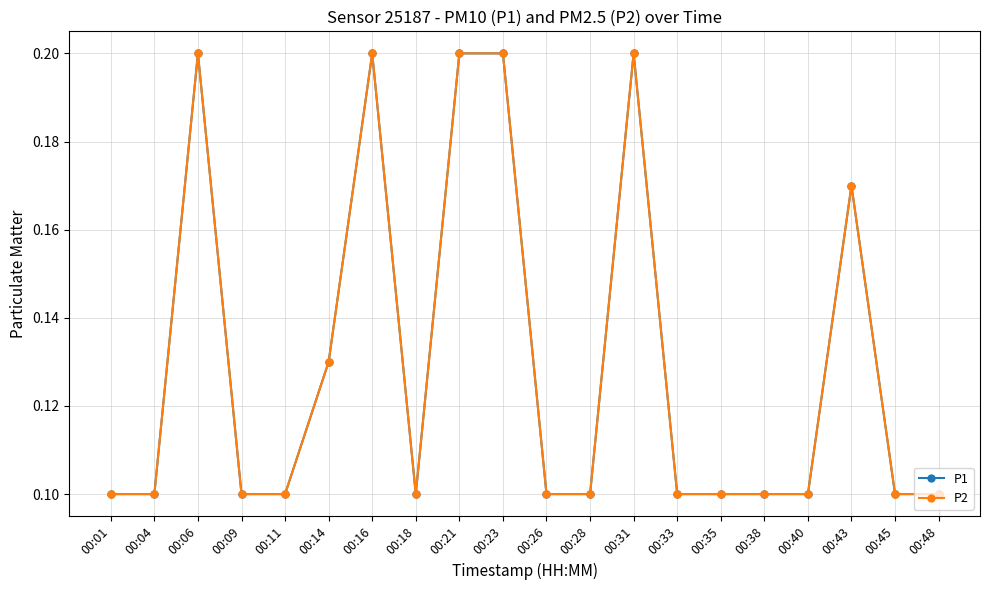

Rank the series at 00:11 from lowest to highest value.

P1, P2